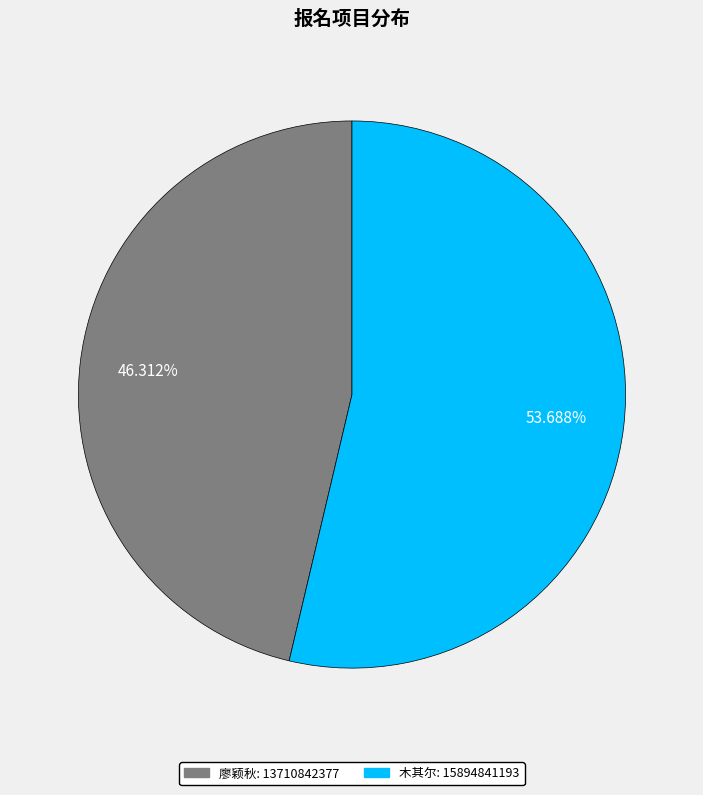

True or false: 廖颖秋 accounts for 38% of the total.

False